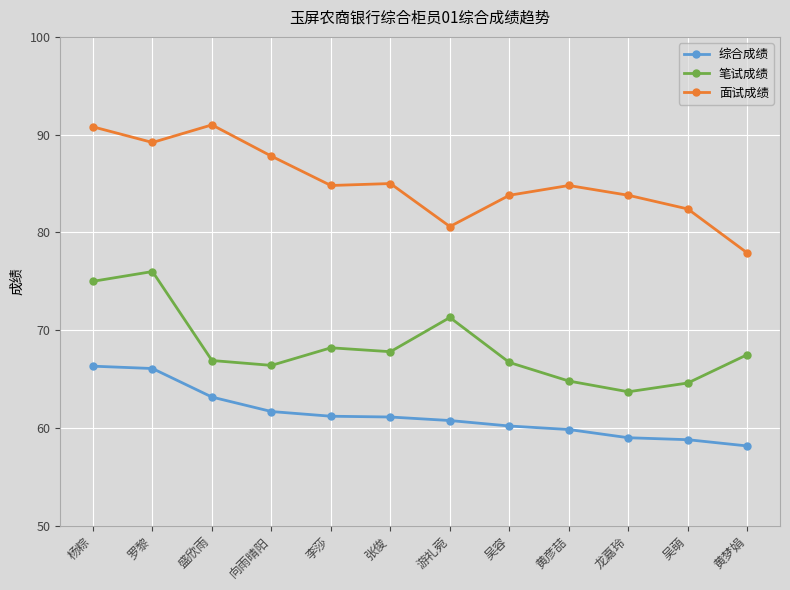

What is the total value across all series at 黄梦娟?

203.6